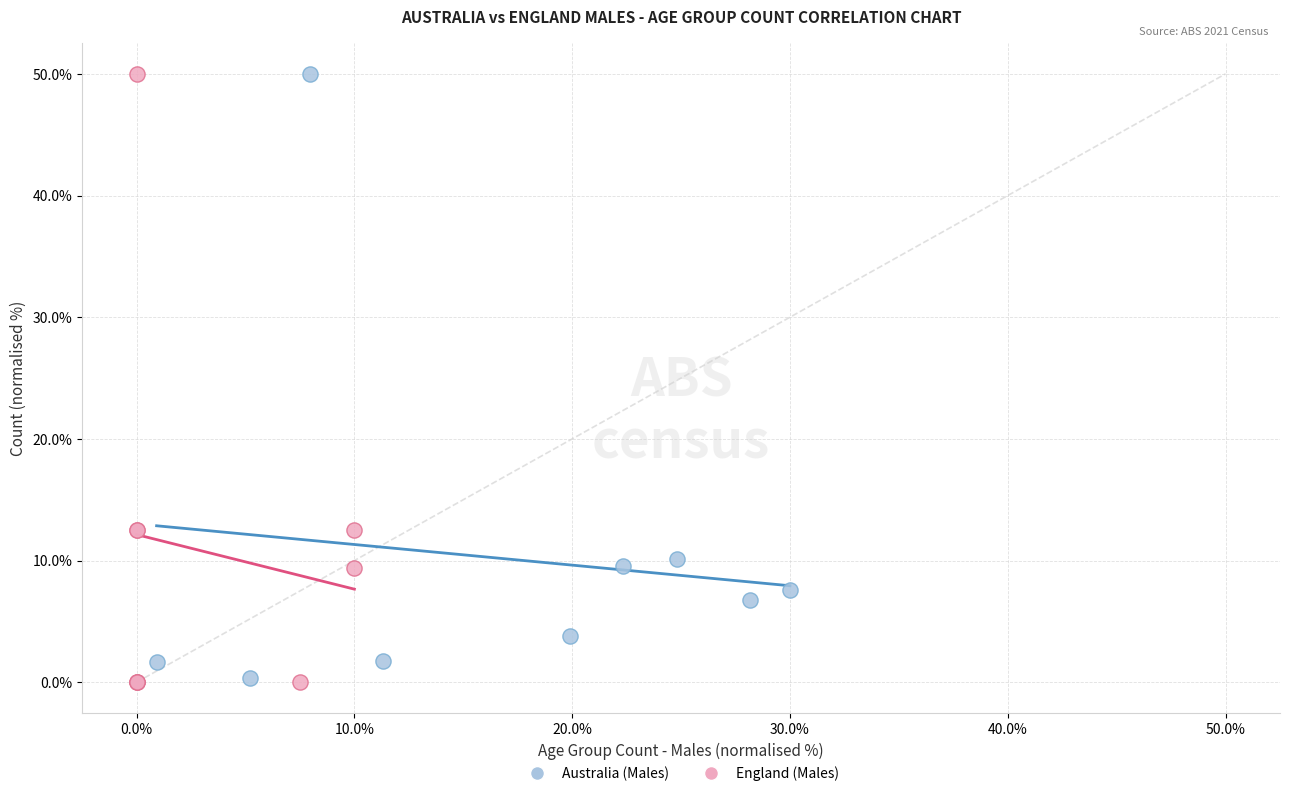

What are all the series names shown in the legend?

Australia (Males), England (Males)